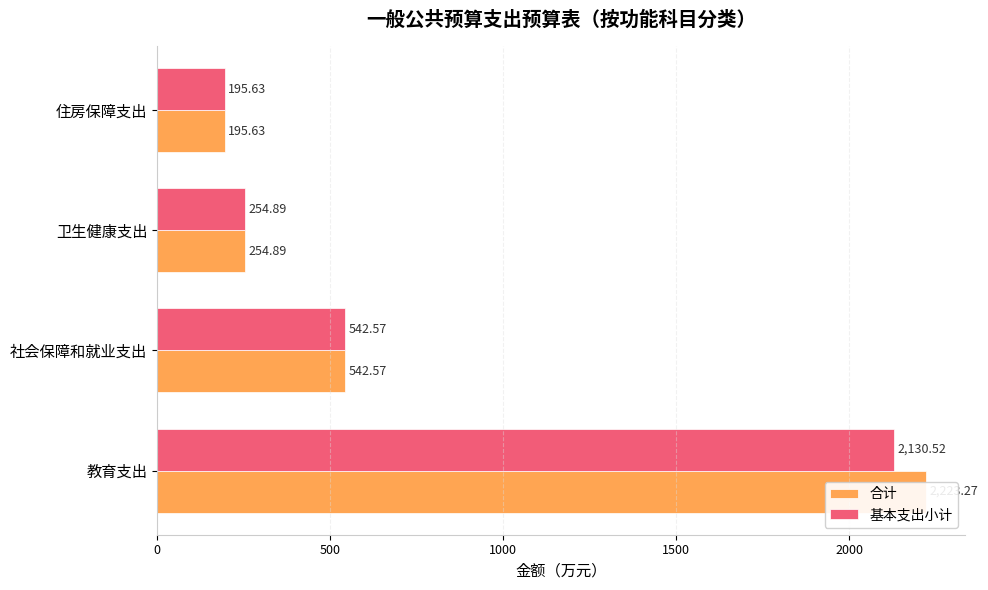

List the series in order of their peak value, lowest first.

基本支出小计, 合计